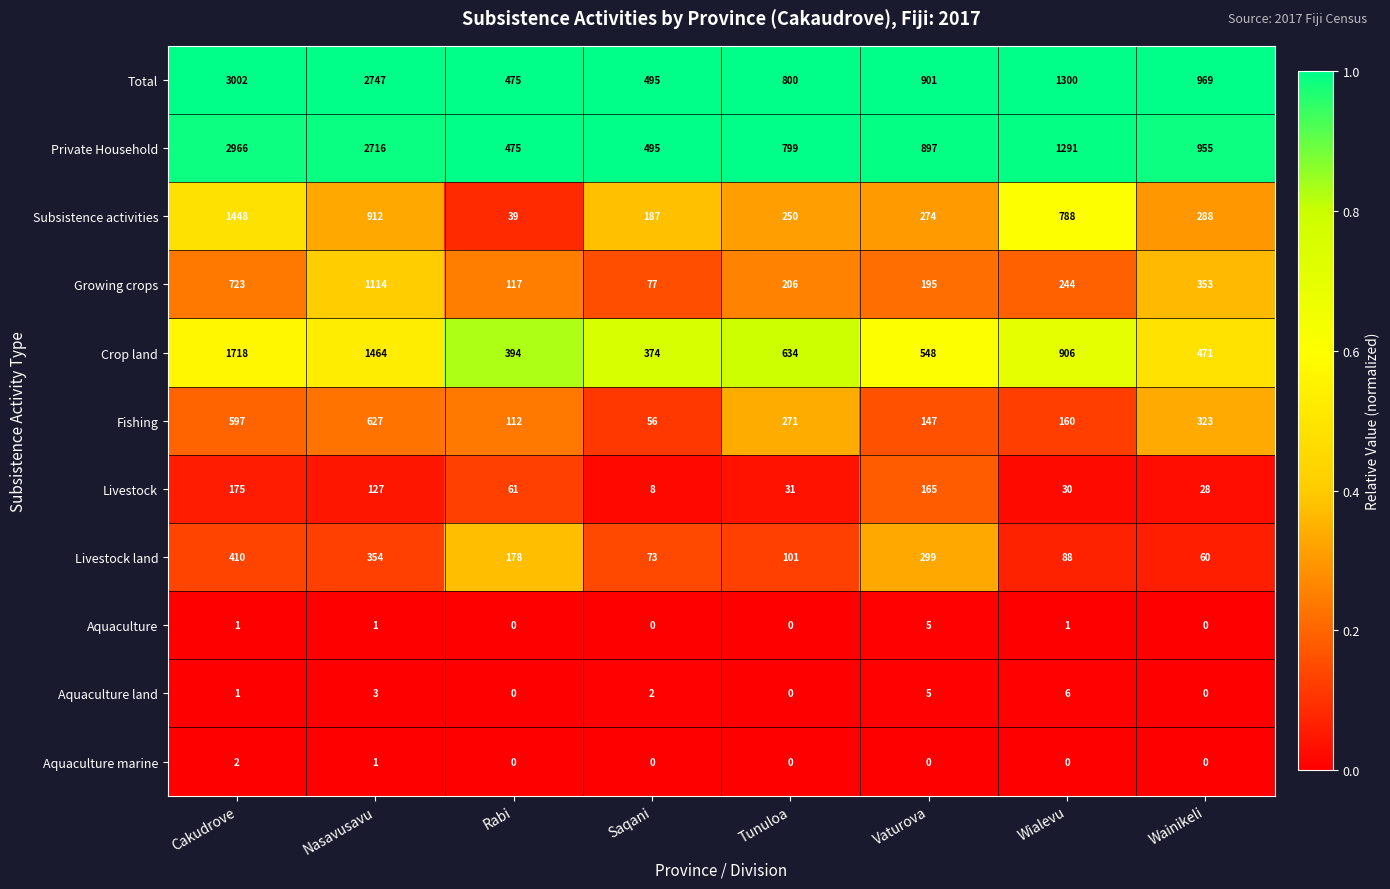

Where is Aquaculture land nearest to the value 0?

Rabi